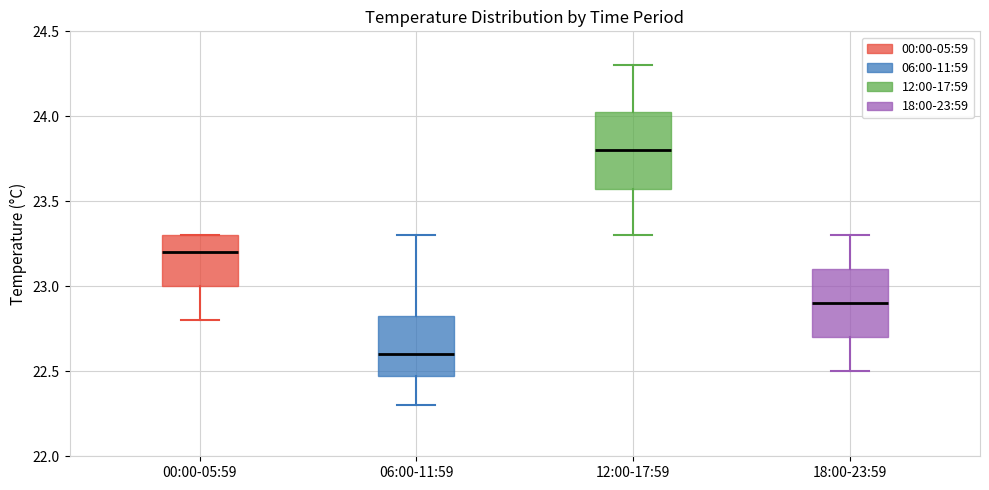

Reading left to right, read every box against the y-axis: the position of its median line, the range the box covers, and the ends of its whiskers. The values are not printed on the chart, so give them approximately, as read against the axis.

00:00-05:59: median 23.20, box 23.00 to 23.30, whiskers 22.80 to 23.30
06:00-11:59: median 22.60, box 22.50 to 22.85, whiskers 22.30 to 23.30
12:00-17:59: median 23.80, box 23.60 to 24.05, whiskers 23.30 to 24.30
18:00-23:59: median 22.90, box 22.70 to 23.10, whiskers 22.50 to 23.30